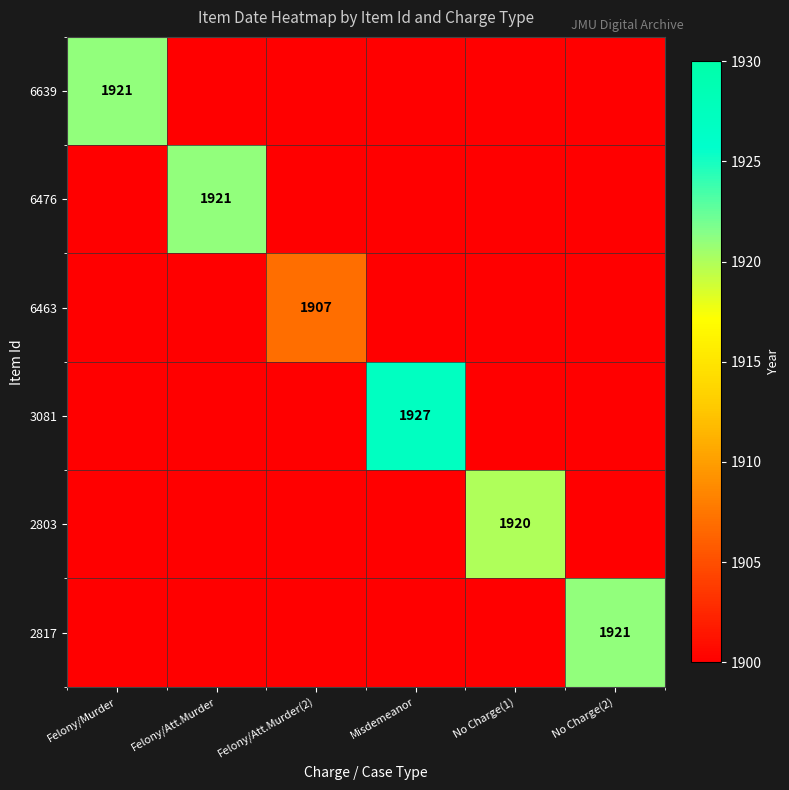

True or false: 2803 has a value of 3054 at No Charge(2).

False